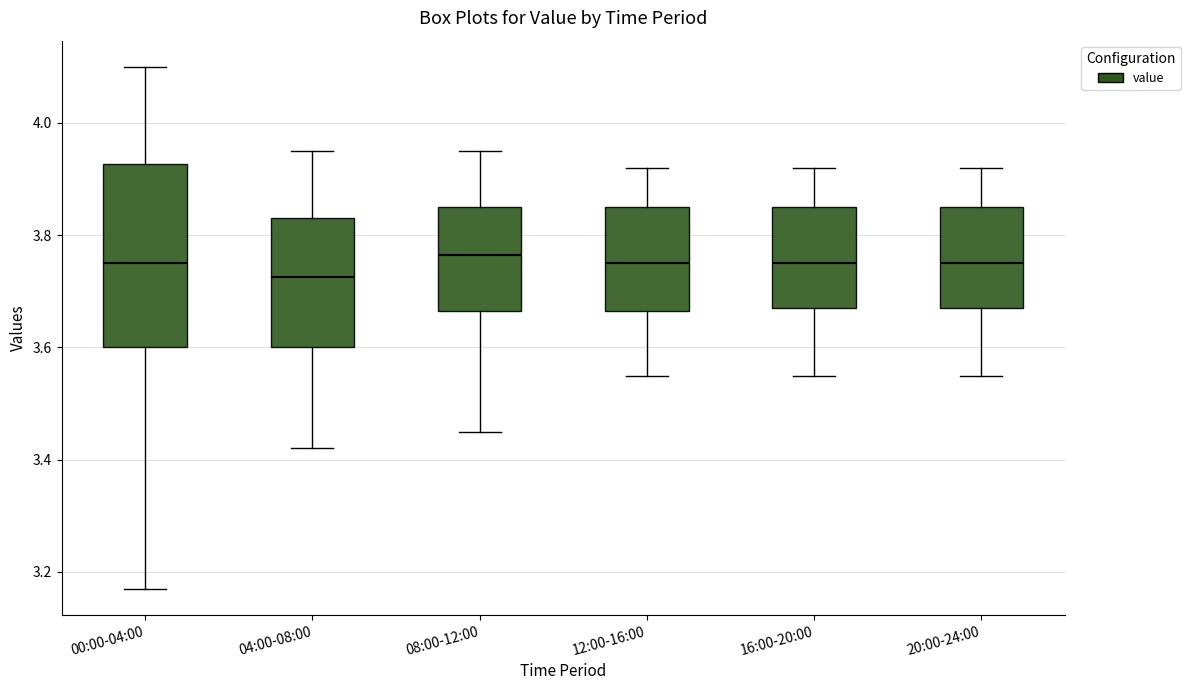

Reading left to right, transcribe this box plot: for each box, give where its median line is, the range the box spans, and where its two whiskers end, as read against the y-axis. The values are not printed on the chart, so give them approximately, as read against the axis.

00:00-04:00: median 3.76, box 3.60 to 3.92, whiskers 3.18 to 4.10
04:00-08:00: median 3.72, box 3.60 to 3.84, whiskers 3.42 to 3.96
08:00-12:00: median 3.76, box 3.66 to 3.86, whiskers 3.46 to 3.96
12:00-16:00: median 3.76, box 3.66 to 3.86, whiskers 3.56 to 3.92
16:00-20:00: median 3.76, box 3.68 to 3.86, whiskers 3.56 to 3.92
20:00-24:00: median 3.76, box 3.68 to 3.86, whiskers 3.56 to 3.92